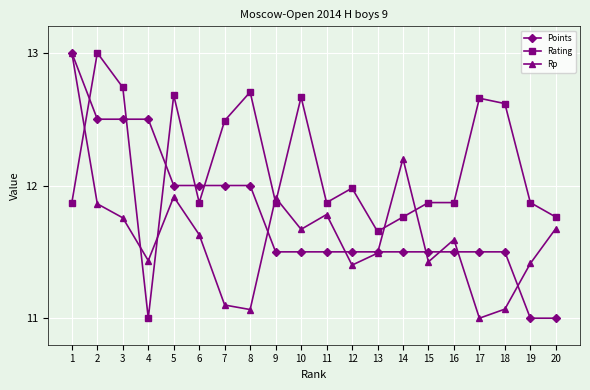

Which series ends up on top after the final intersection of Rating and Points?

Rating